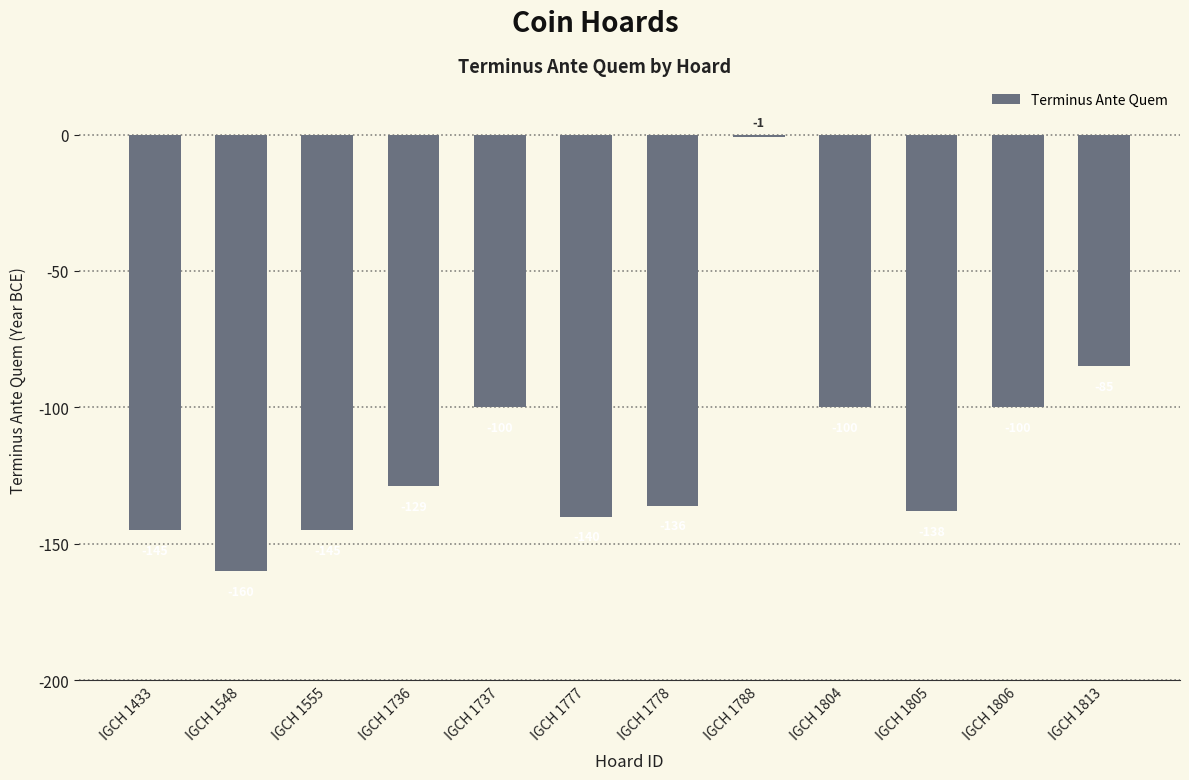

What is the difference between the values at IGCH 1736 and IGCH 1788?

128